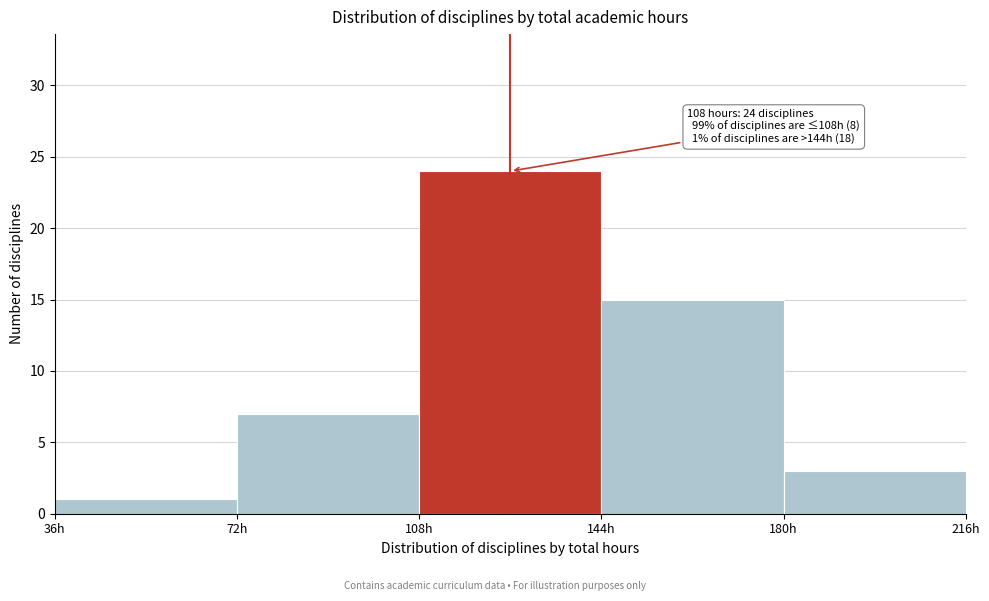

Which range on the x-axis has the tallest bar?

108 to 144